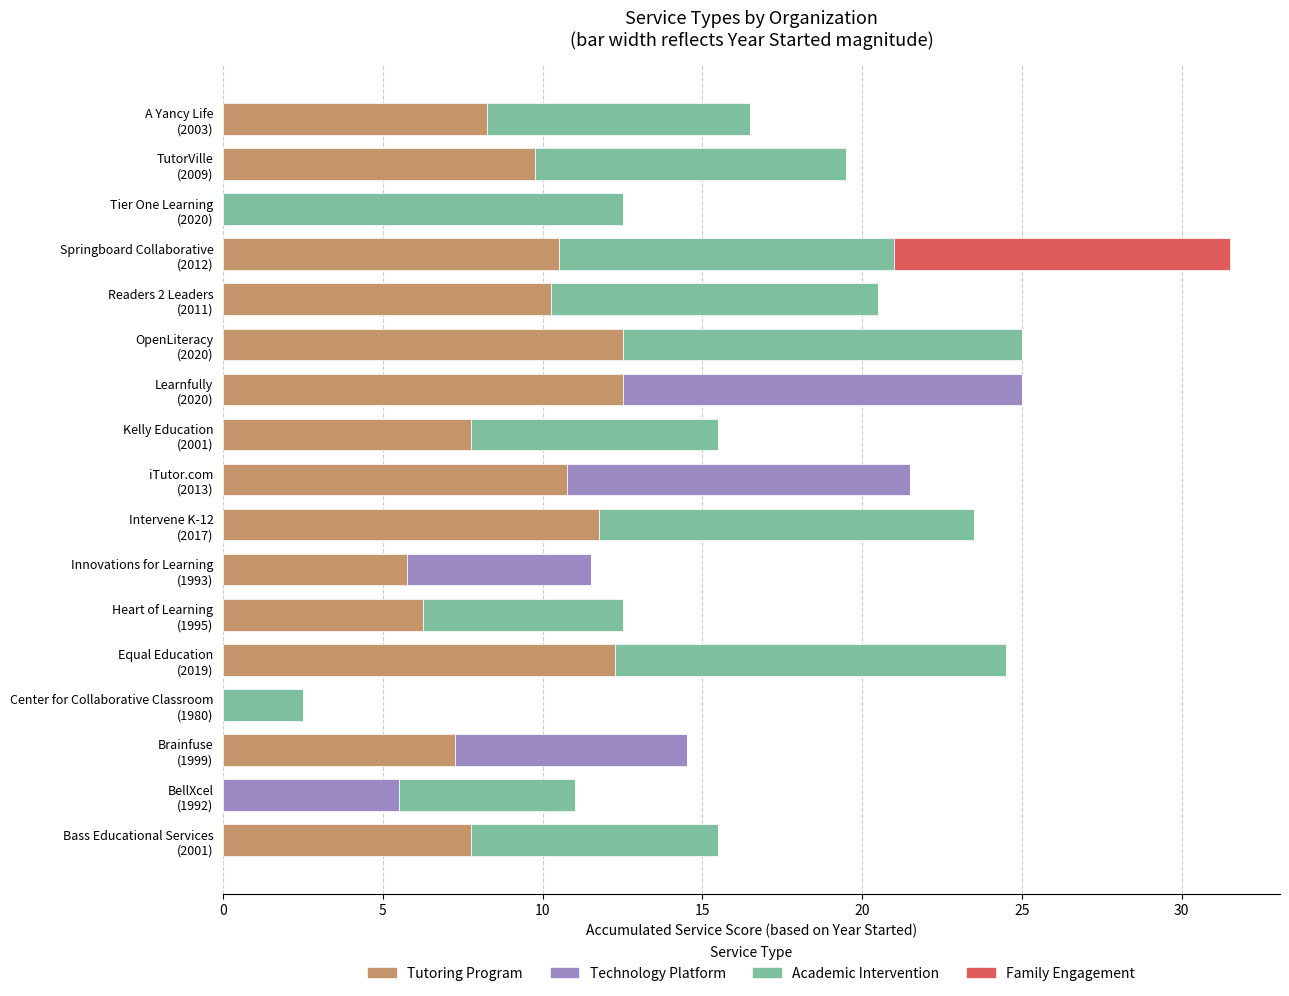

What are all the series names shown in the legend?

Tutoring Program, Technology Platform, Academic Intervention, Family Engagement